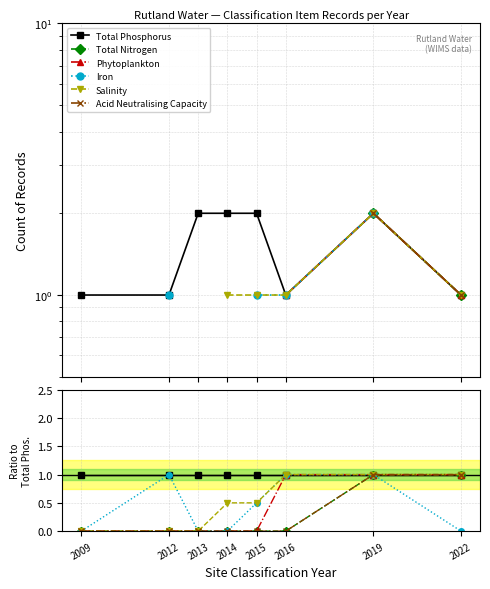

What is the difference between the maximum and minimum values in the Iron series?

1.0